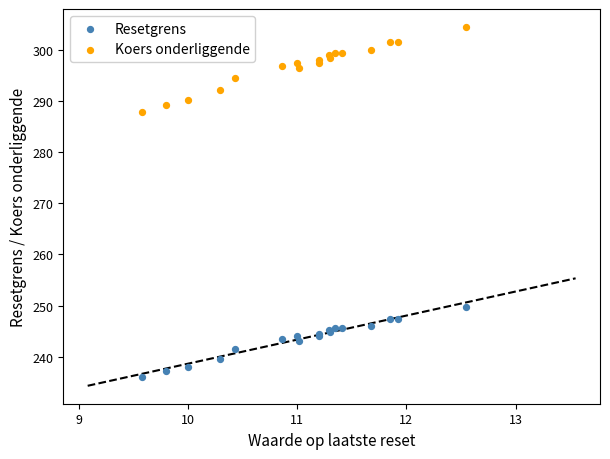

What are all the series names shown in the legend?

Resetgrens, Koers onderliggende